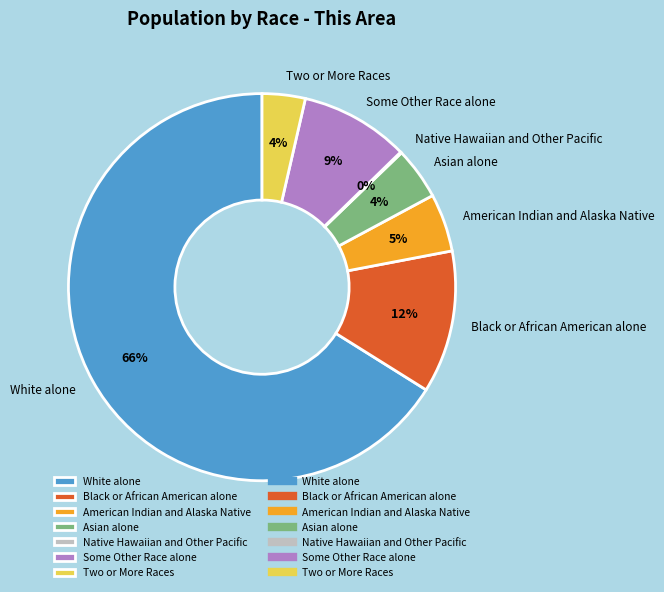

Do Some Other Race alone and White alone together represent more than half of the pie?

Yes